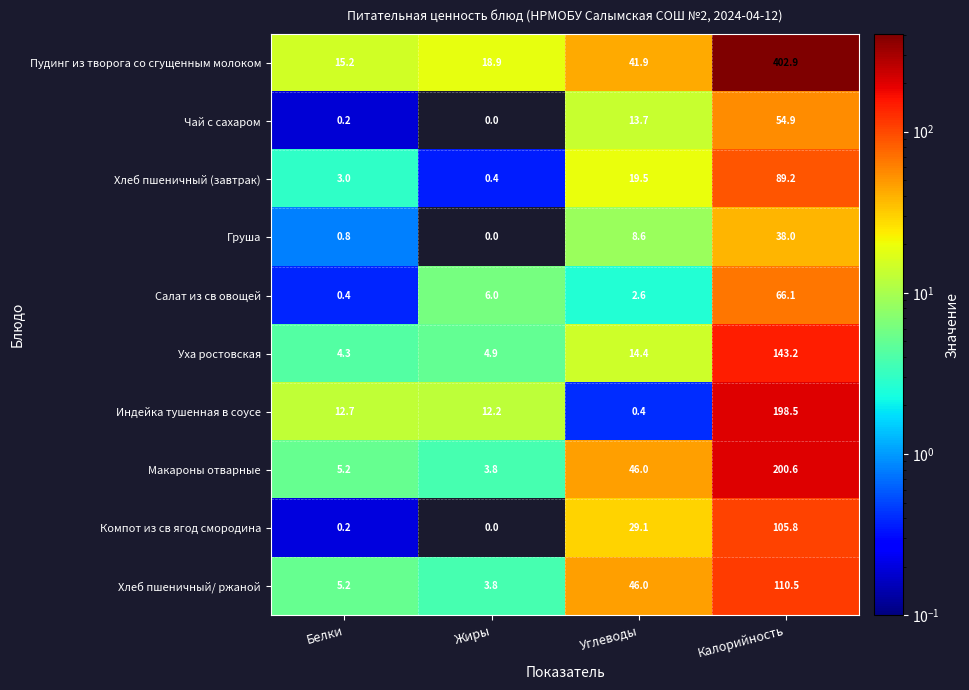

The value of Салат из св овощей at Калорийность is 66.1. True or false?

True